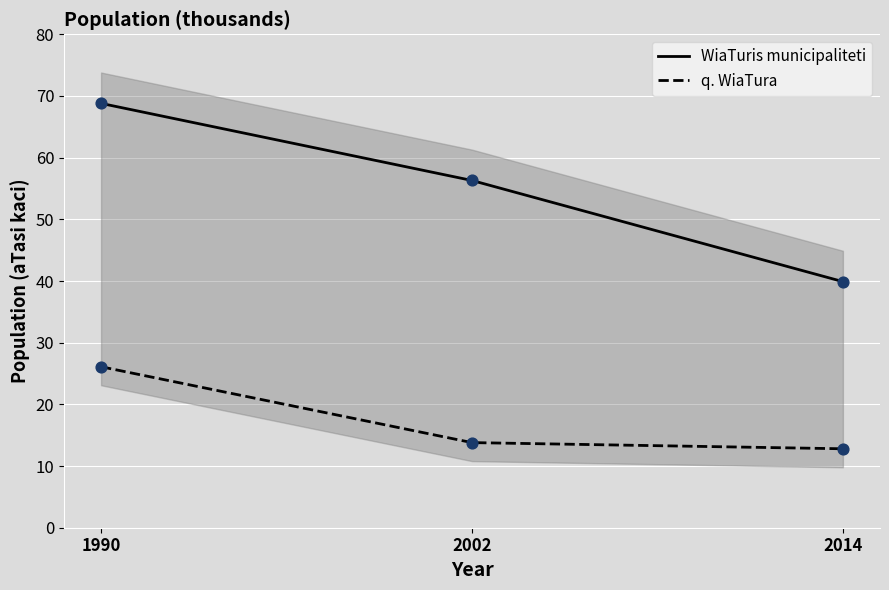

What is the total value across all series at 1990?

94.9